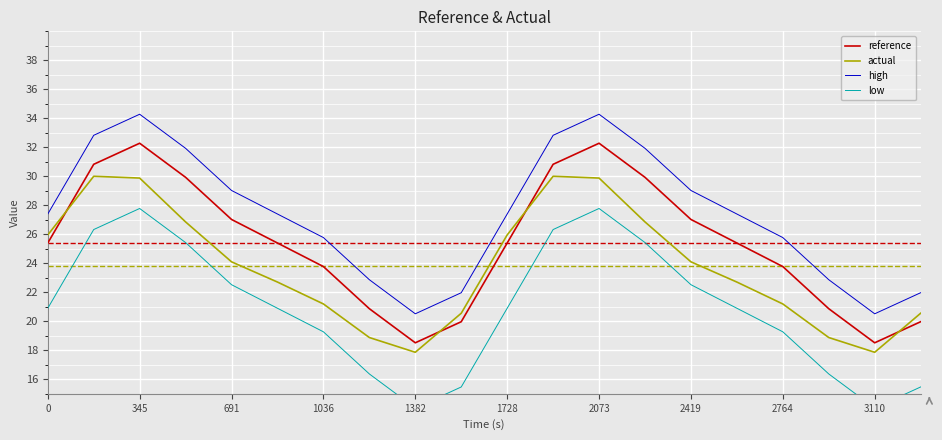

Which series has the widest spread of values?

reference